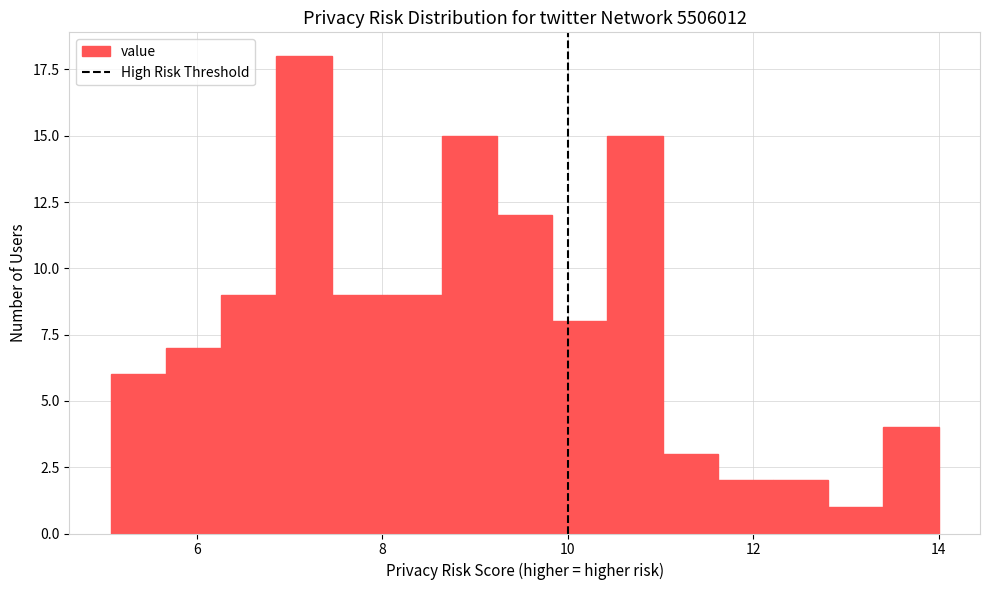

Around what value on the x-axis is the tallest bar? Give the approximate position of its centre, as read against the axis.

7.2